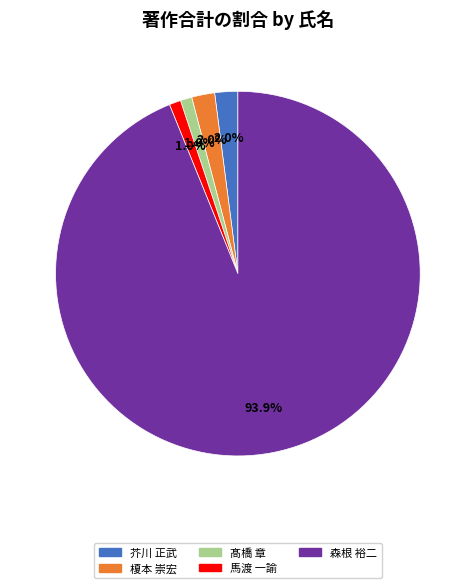

Is there a majority slice in this chart?

Yes